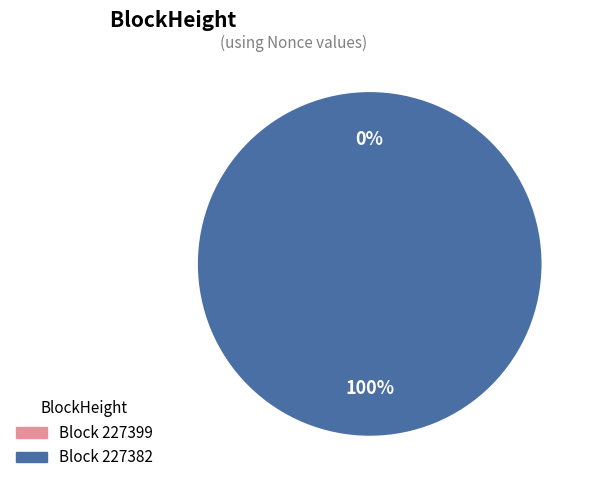

Combined, what portion of the pie is 227399 and 227382?

100.0%